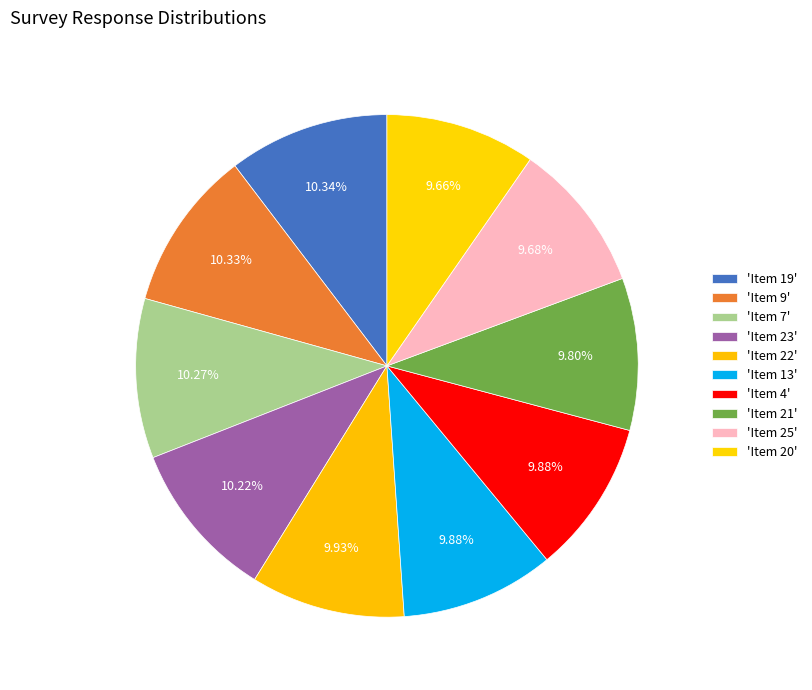

How many segments does this pie chart have?

10